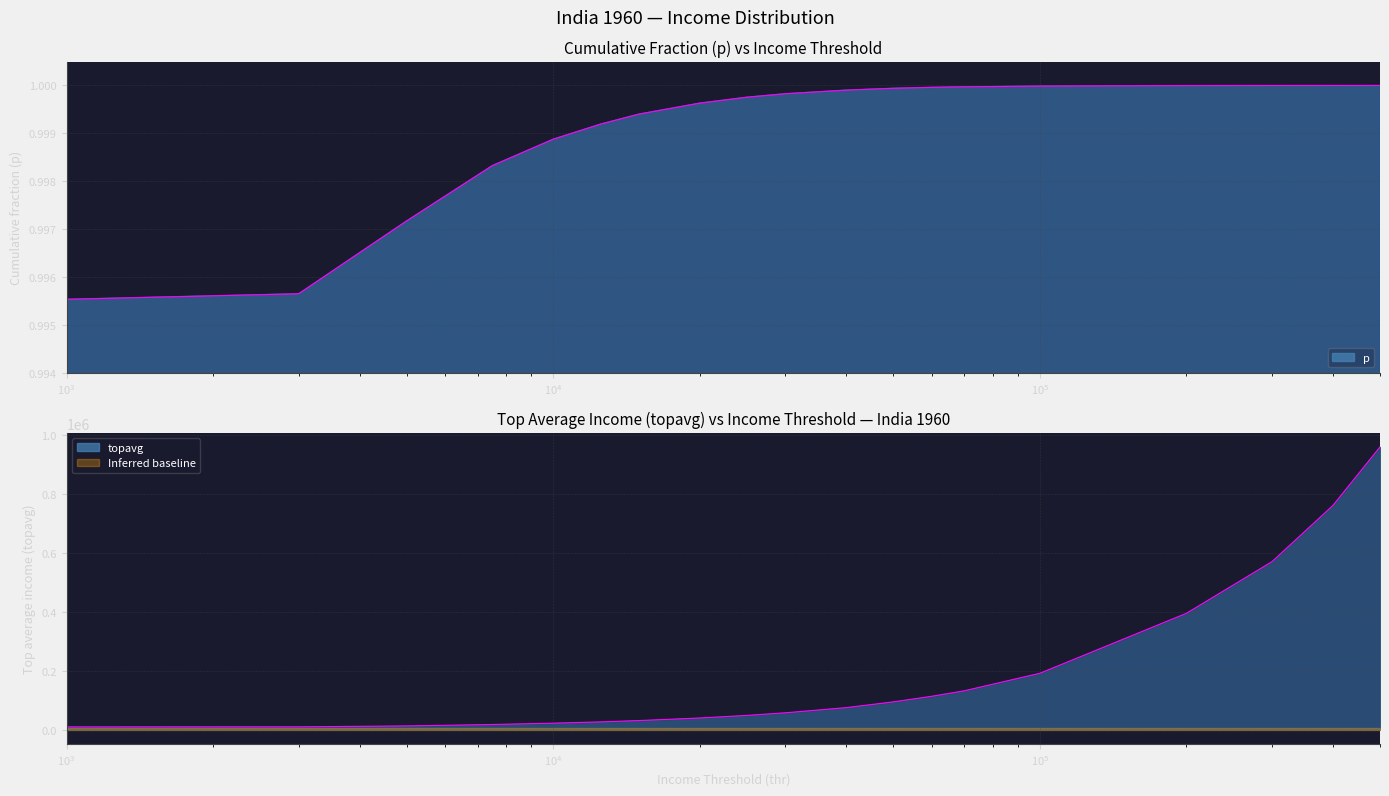

Is it true that p equals 1.5 at 30000?

False